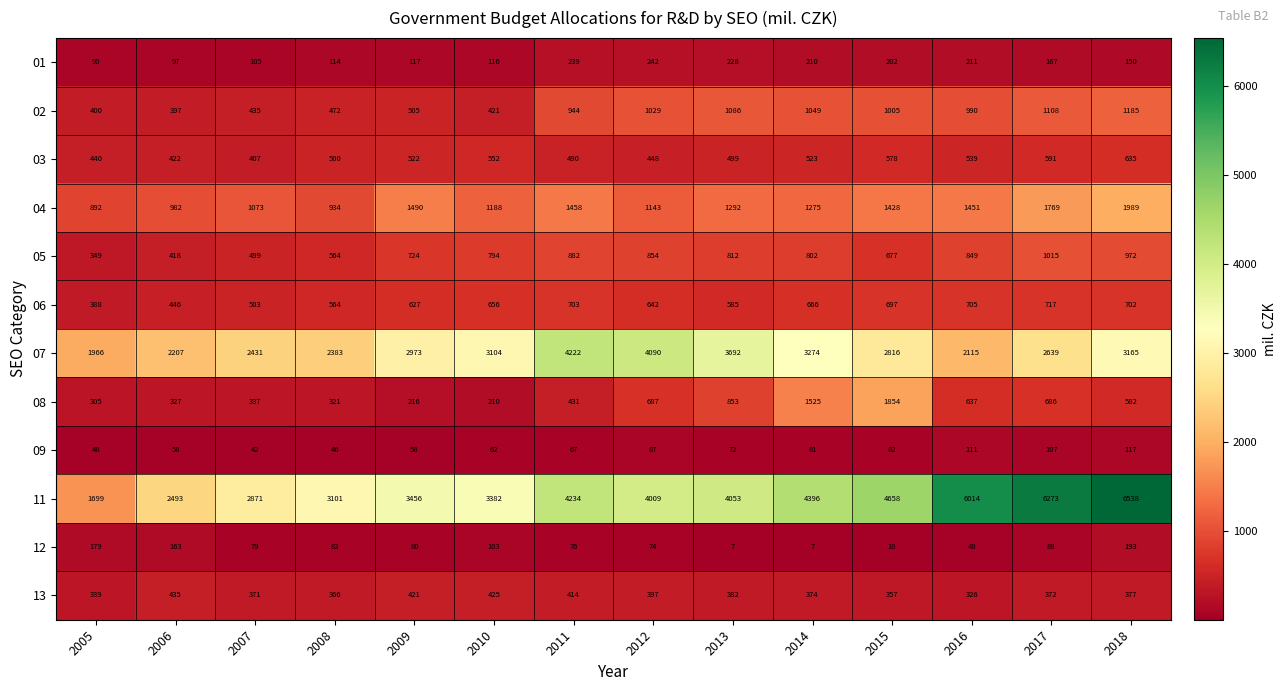

At 2015, list the series in order from smallest to largest.

12, 09, 01, 13, 03, 05, 06, 02, 04, 08, 07, 11